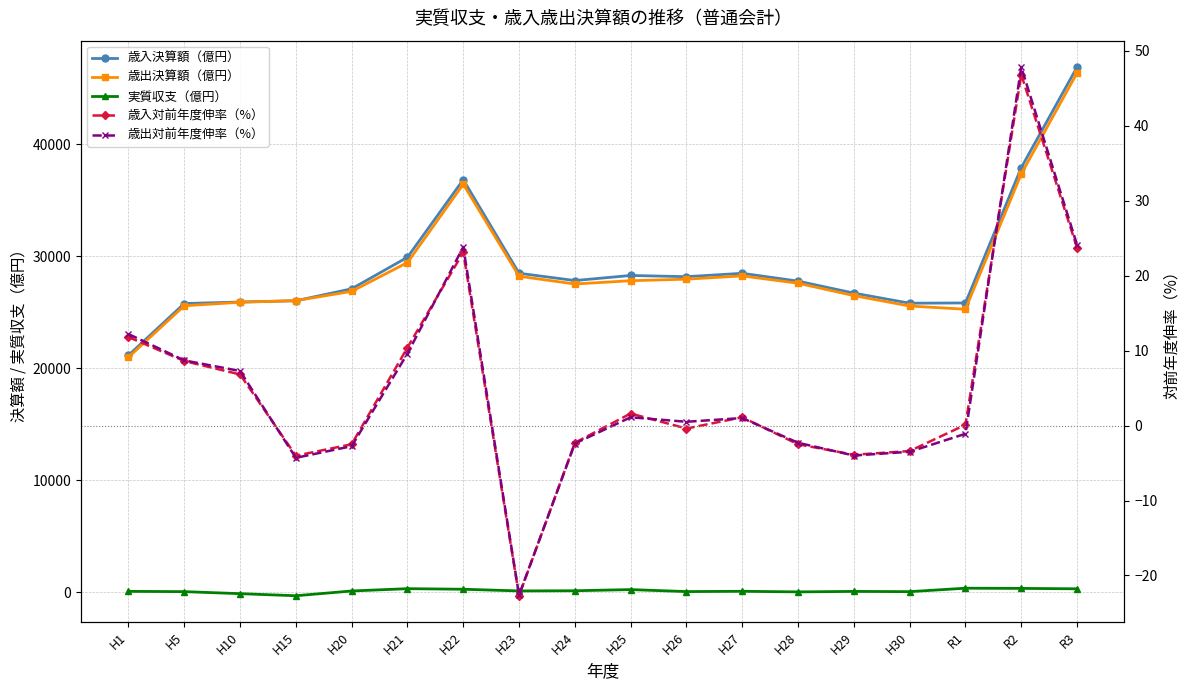

Between H27 and R2, which is larger?

R2